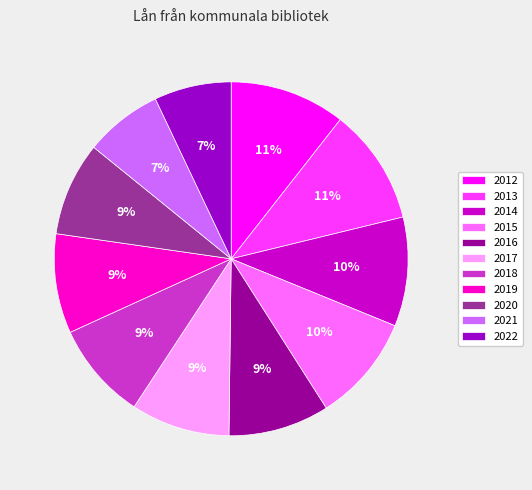

To the nearest percent, what percentage of the pie is 2012?

11%